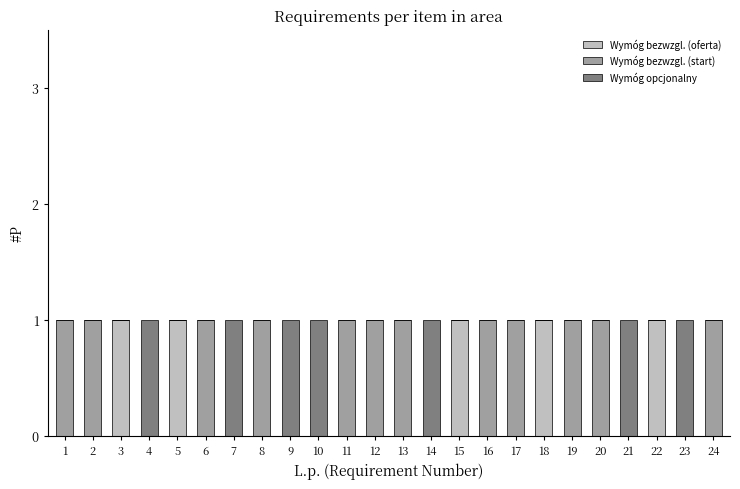

The Wymóg bezwzgl. (oferta) series shows 1 at 3. True or false?

True